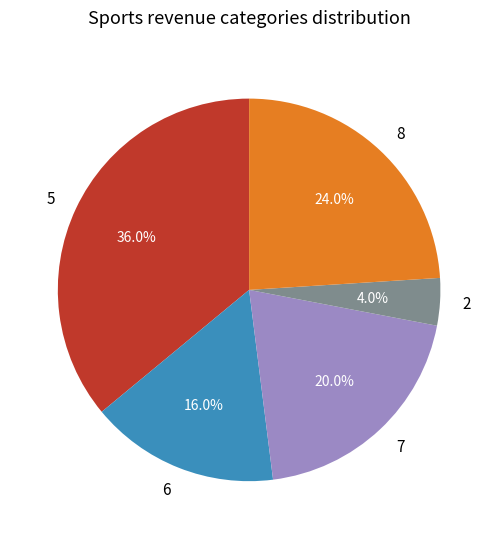

How many segments does this pie chart have?

5